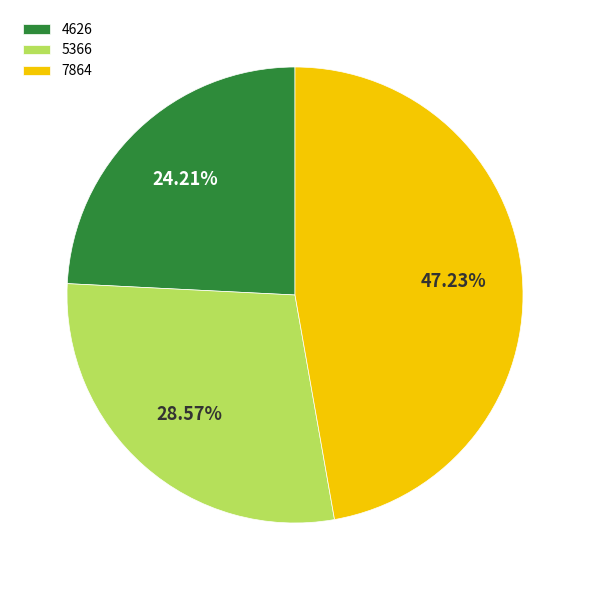

What is the largest slice in the pie chart?

7864